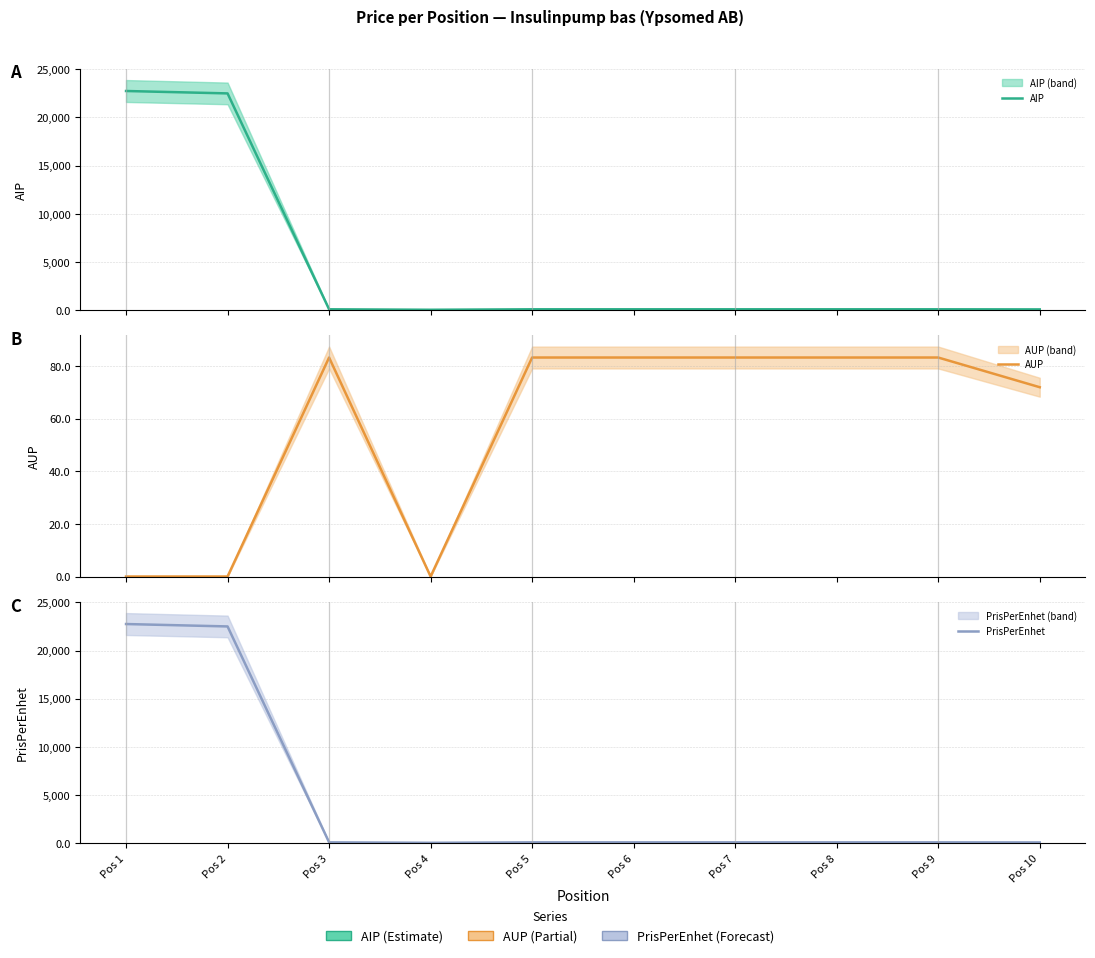

Which series has the largest range (max minus min)?

AIP